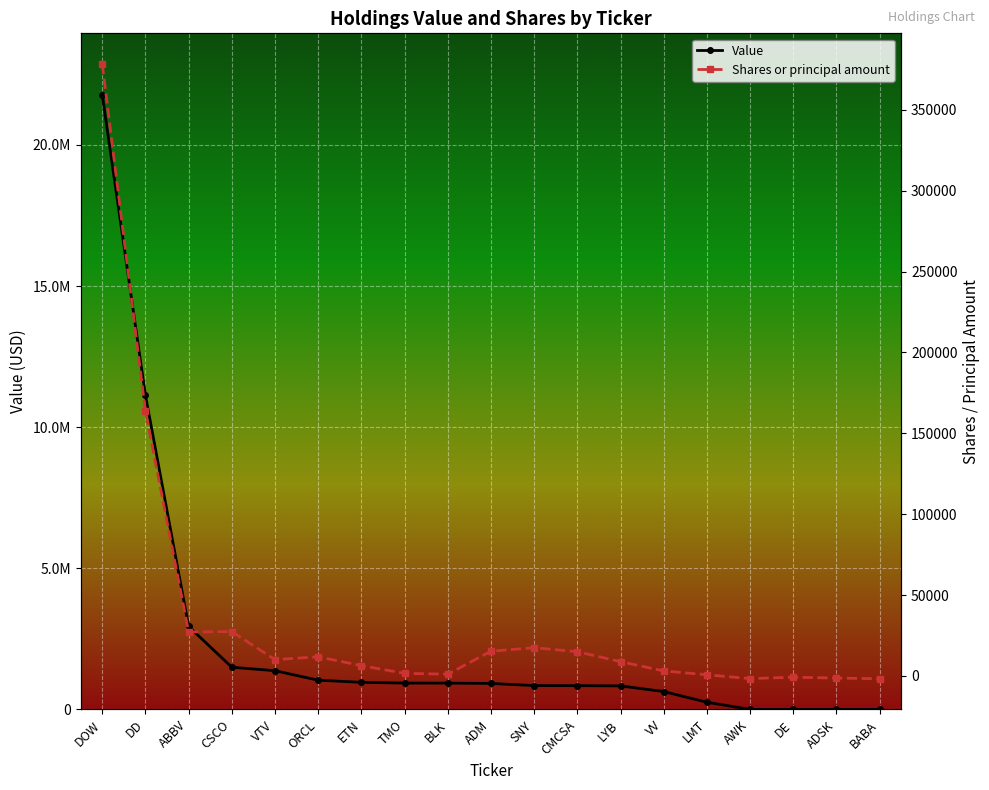

Reading left to right, transcribe all the data shown in this chart.

Value: DOW=21774000	DD=11129000	ABBV=2939000	CSCO=1493000	VTV=1371000	ORCL=1035000	ETN=959000	TMO=932000	BLK=931000	ADM=920000	SNY=843000	CMCSA=841000	LYB=832000	VV=632000	LMT=254000	AWK=0	DE=0	ADSK=0	BABA=0
Shares or principal amount: DOW=378275	DD=163678	ABBV=27243	CSCO=27430	VTV=10127	ORCL=11873	ETN=6421	TMO=1632	BLK=1110	ADM=15331	SNY=17489	CMCSA=15035	LYB=8865	VV=3143	LMT=737	AWK=-1600	DE=-770	ADSK=-1280	BABA=-1686